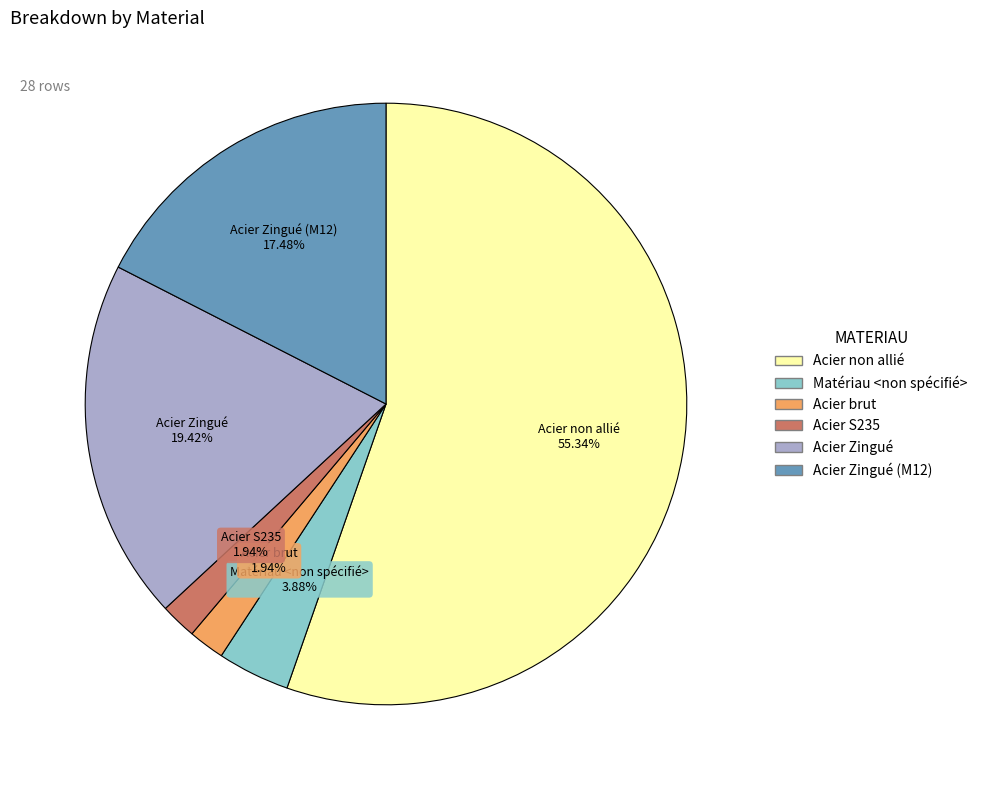

Is there a majority slice in this chart?

Yes